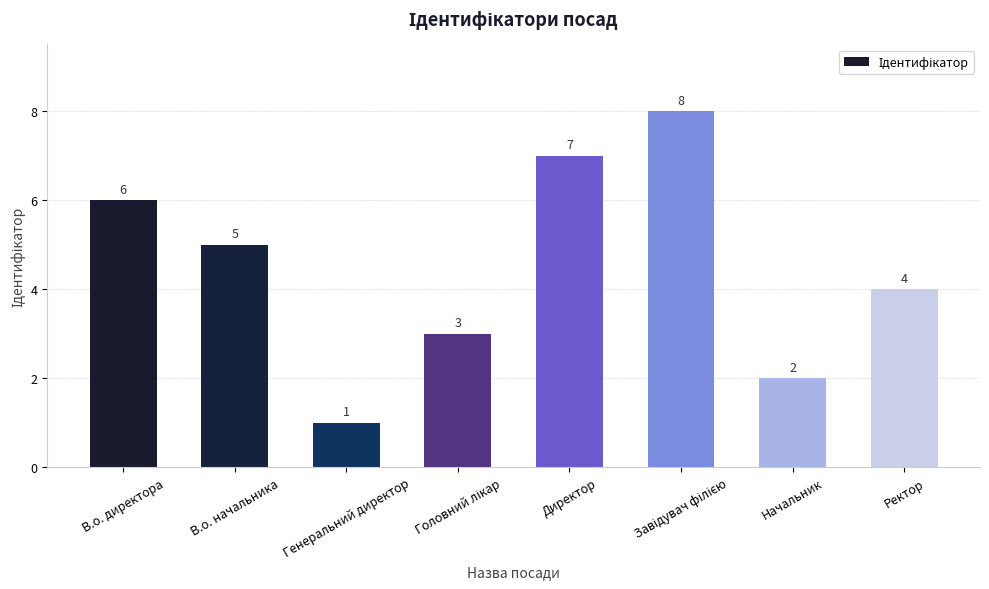

What is the value of the 7th bar from the left?

2